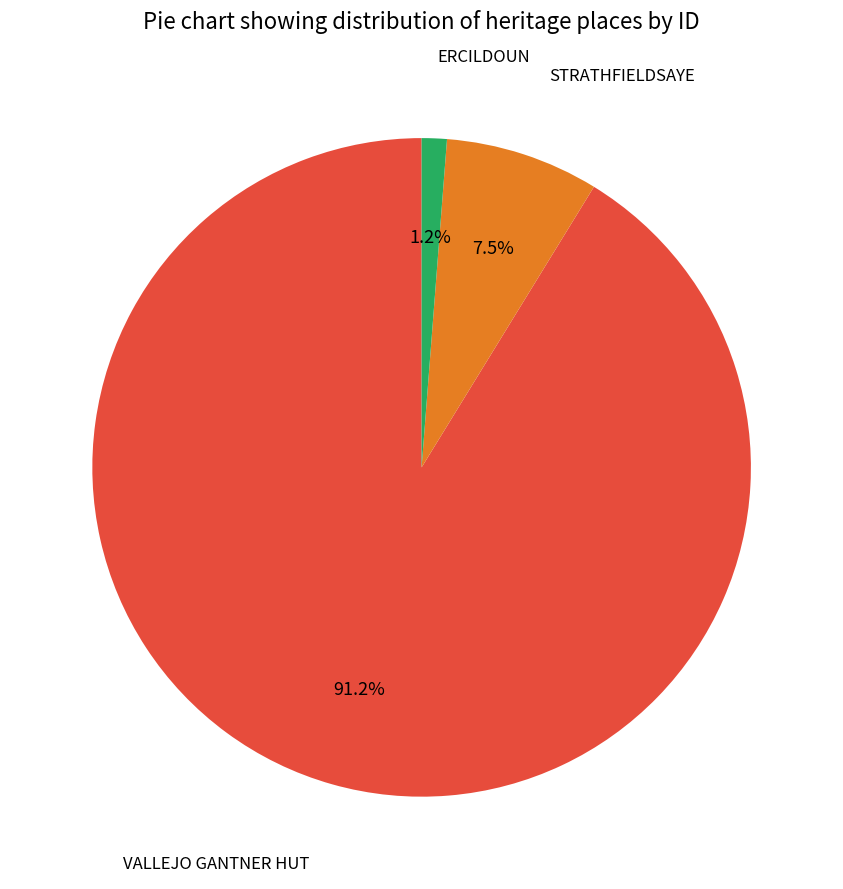

Does VALLEJO GANTNER HUT represent more than half of the total?

Yes